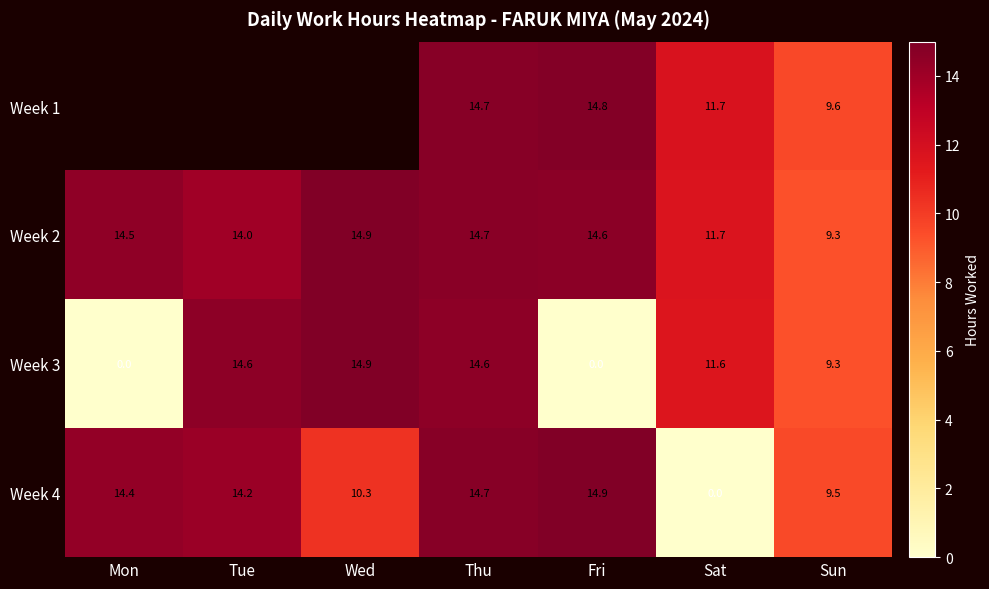

What is the difference between the maximum and minimum values in the Week 2 series?

5.6